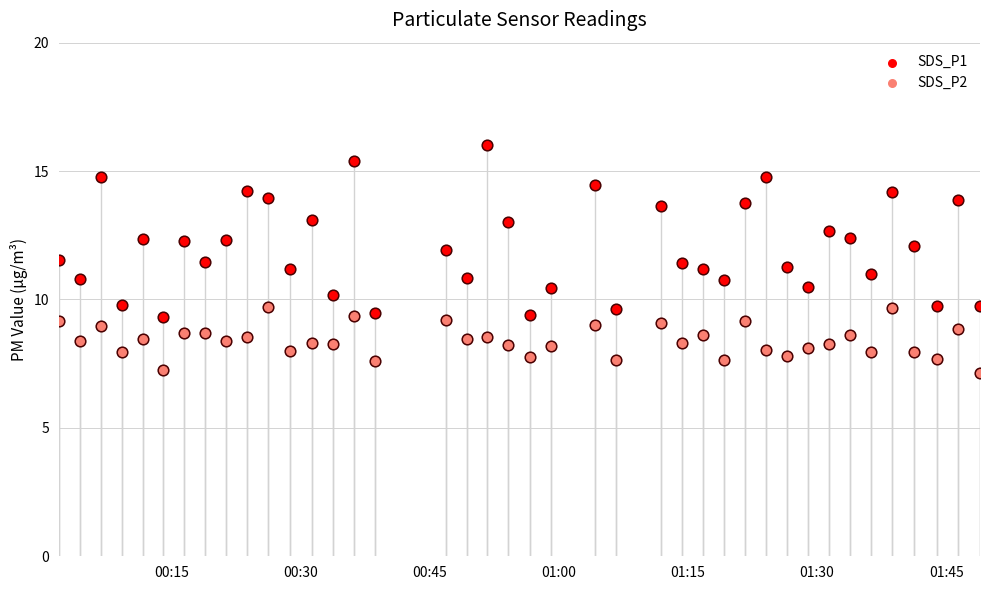

Which series has the largest total across all categories?

SDS_P1